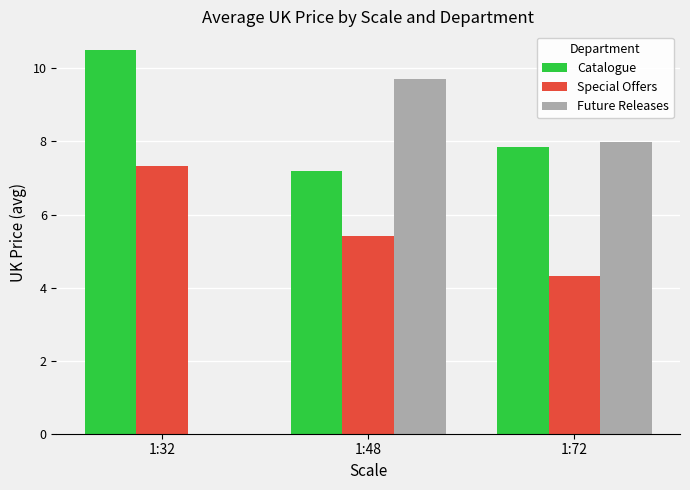

Between 1:32 and 1:48, which series saw the biggest shift?

Future Releases